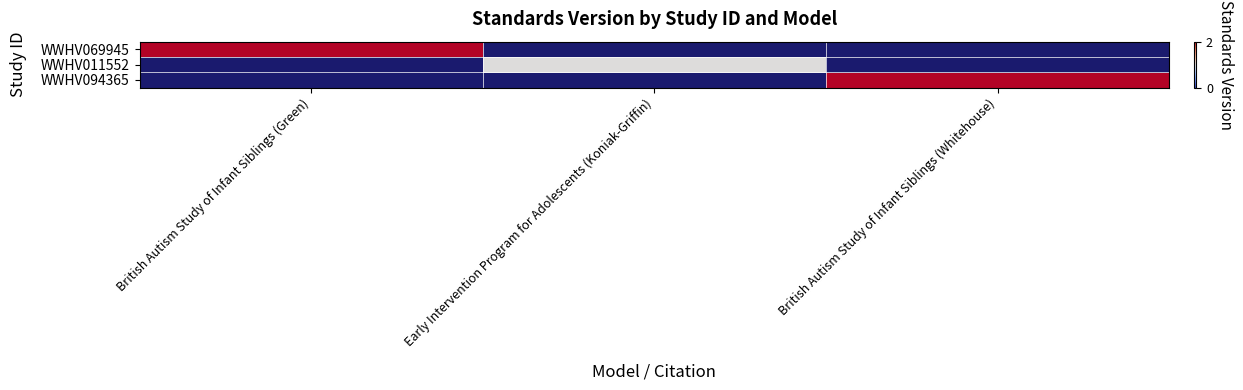

Is the value of WWHV094365 at Early Intervention Program for Adolescents (Koniak-Griffin) greater than the value of WWHV011552 at British Autism Study of Infant Siblings (Green)?

No